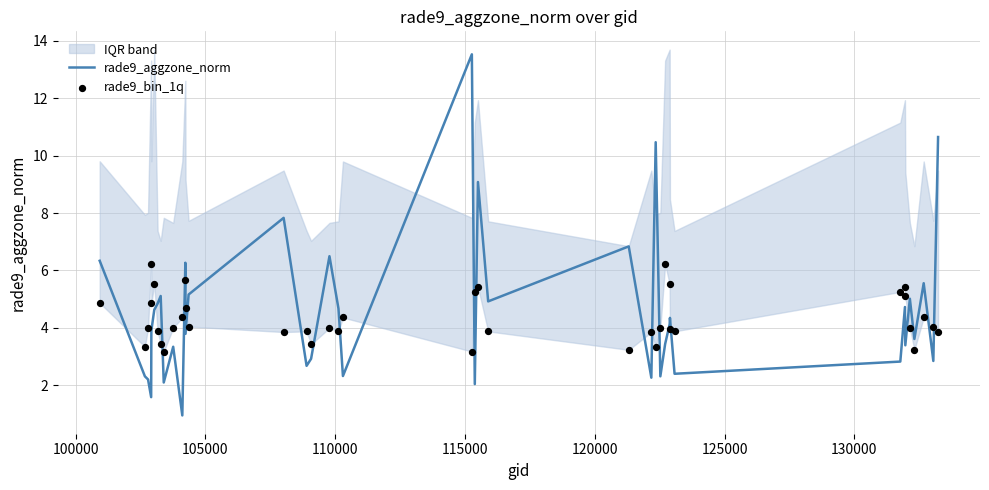

What is the minimum value for rade9_aggzone_norm?

0.9